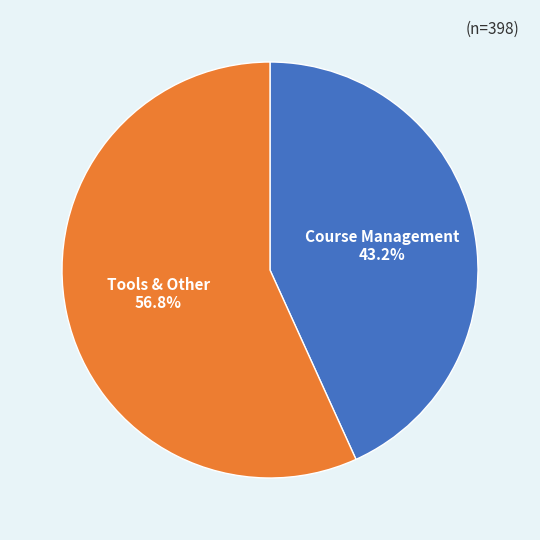

How many slices are in this pie chart?

2